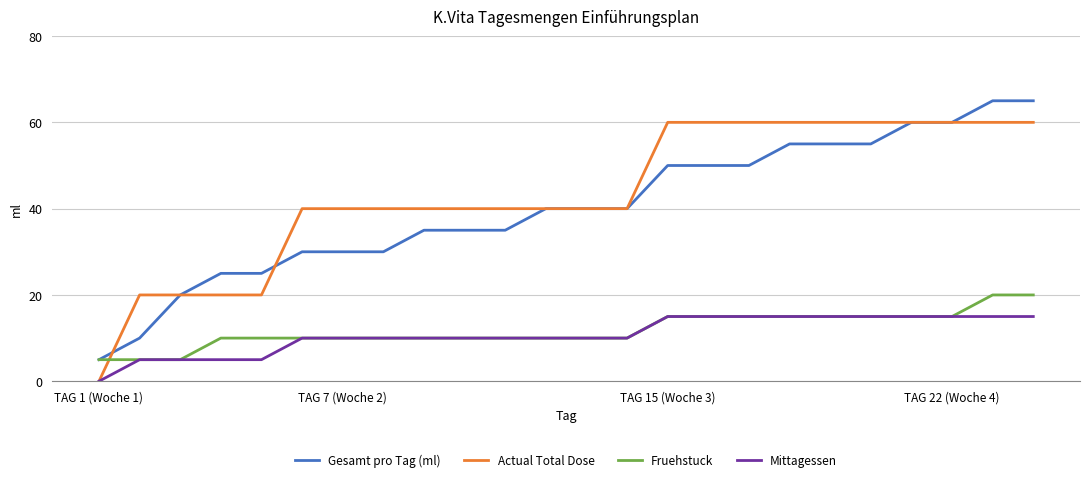

What is the maximum value for Mittagessen?

15